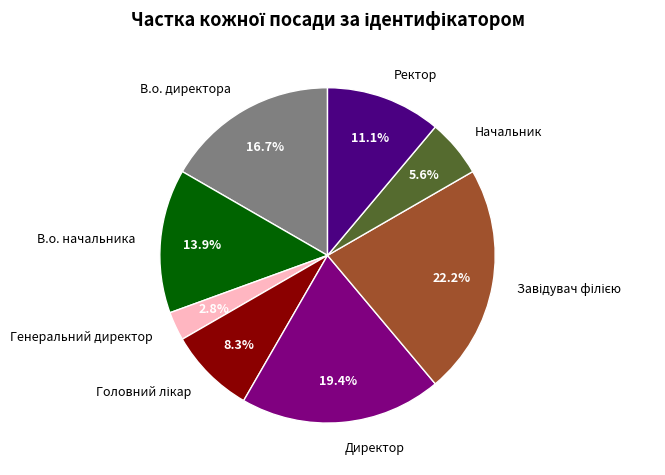

What percentage do В.о. начальника and Генеральний директор together represent?

16.7%